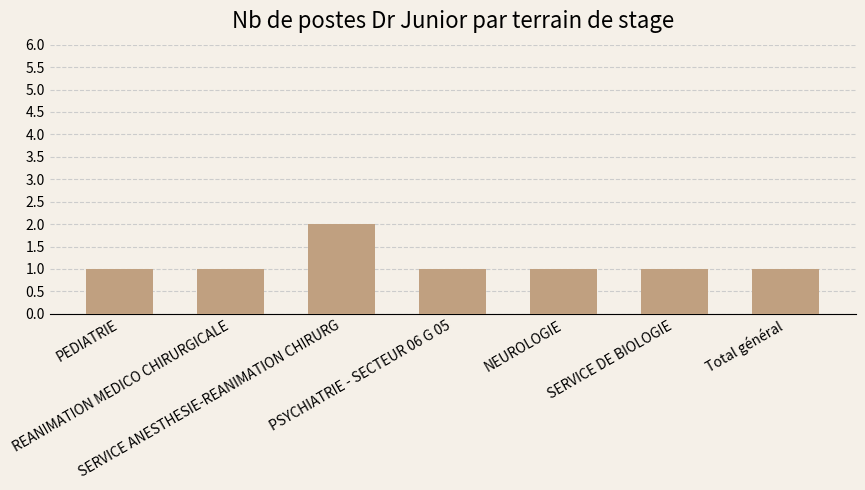

How many data points does each series have?

7